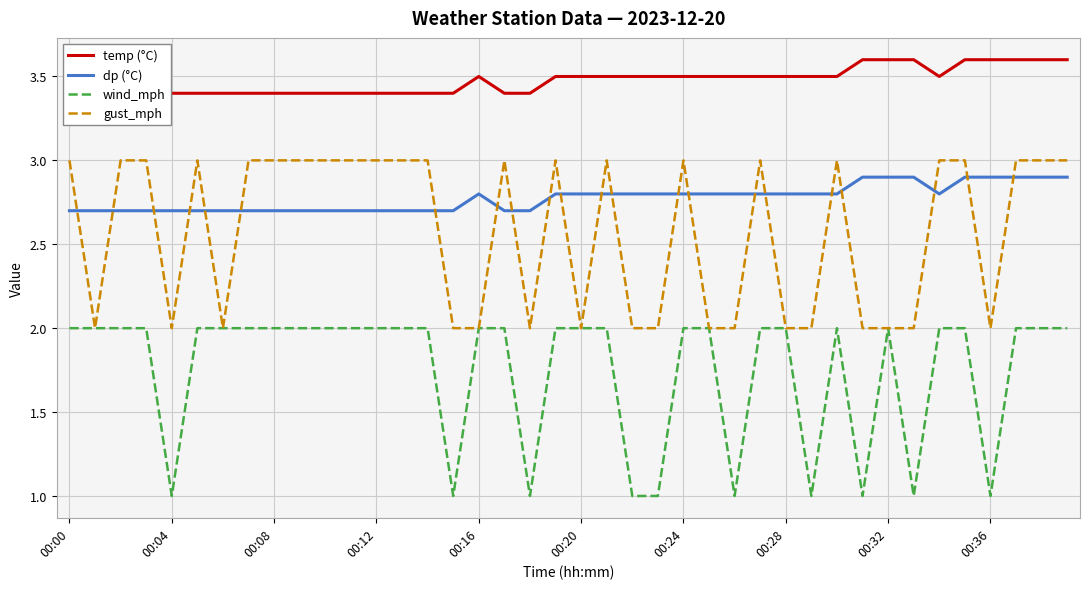

True or false: dp (°C) has a value of 2.8 at 00:24.

True